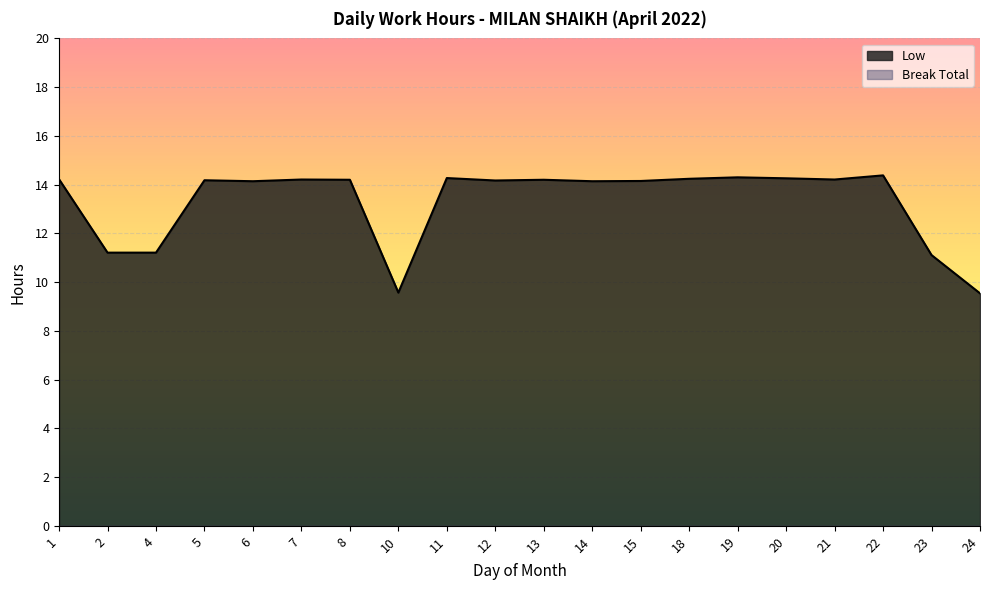

What is the difference between the maximum and minimum values?

4.8